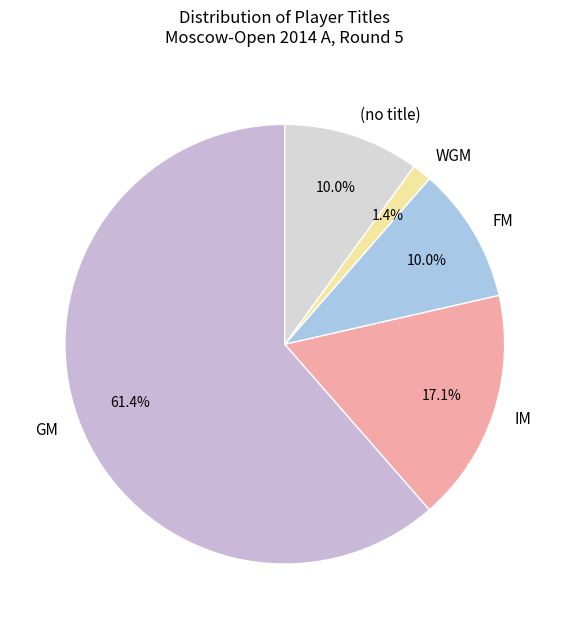

To the nearest percent, what portion does IM represent?

17%